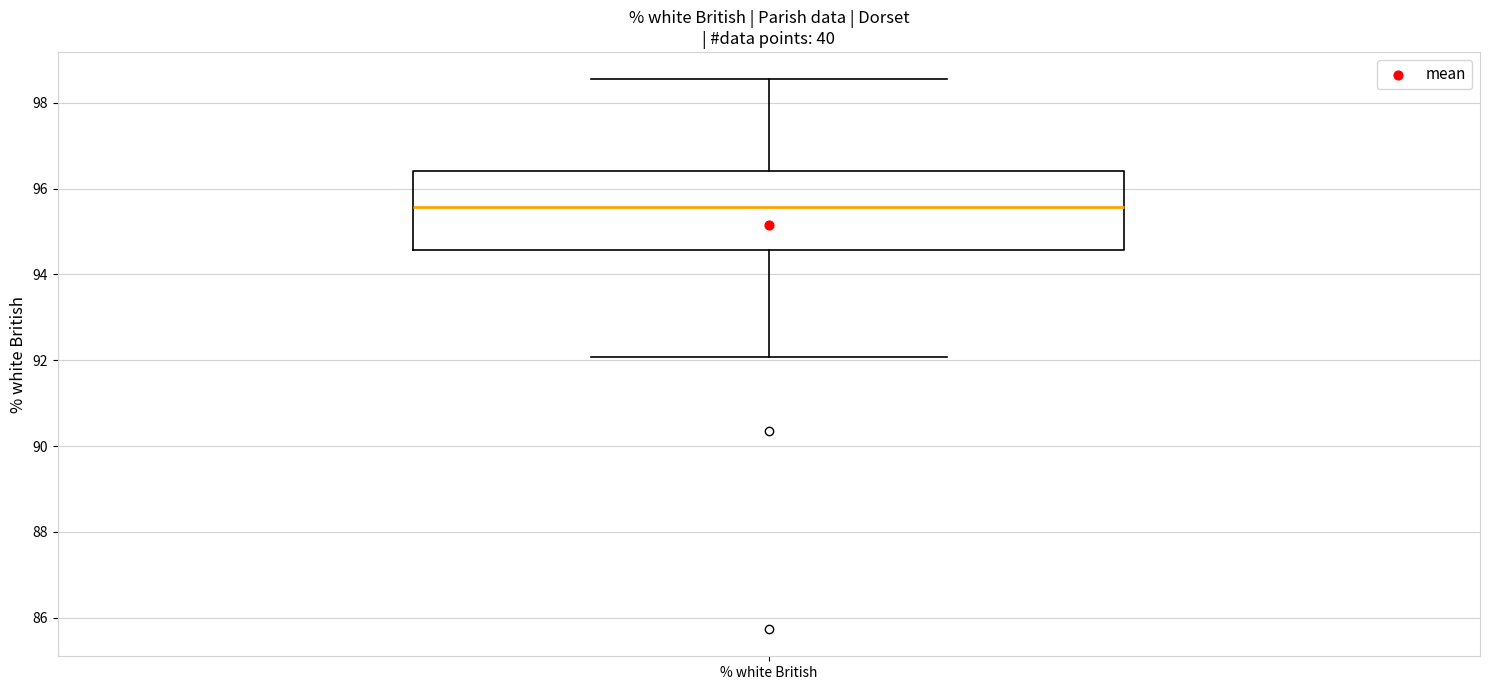

Where is the upper edge of the box for % white British on the y-axis? The values are not printed on the chart, so give them approximately, as read against the axis.

96.4